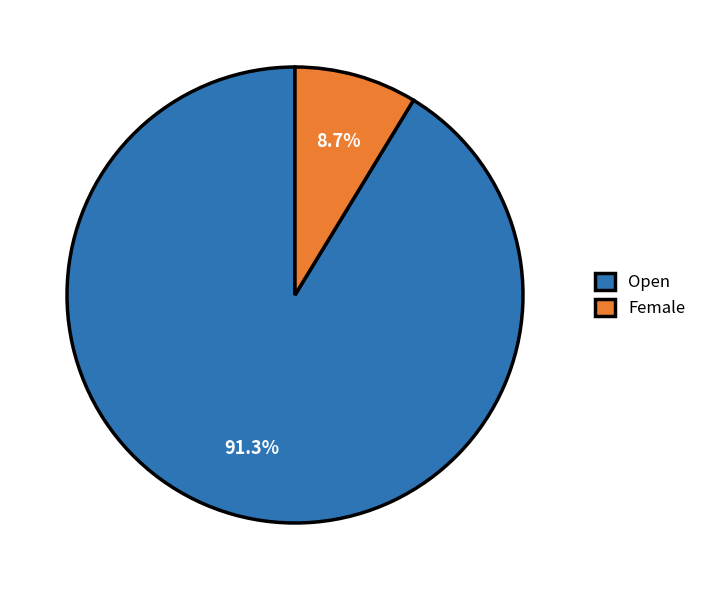

Between Open and Female, which is larger?

Open